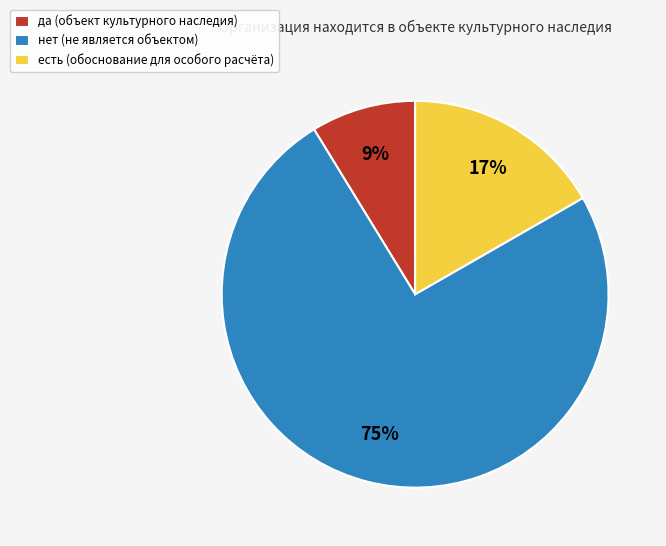

Is the sum of есть (обоснование для особого расчёта) and да (объект культурного наследия) greater than half?

No